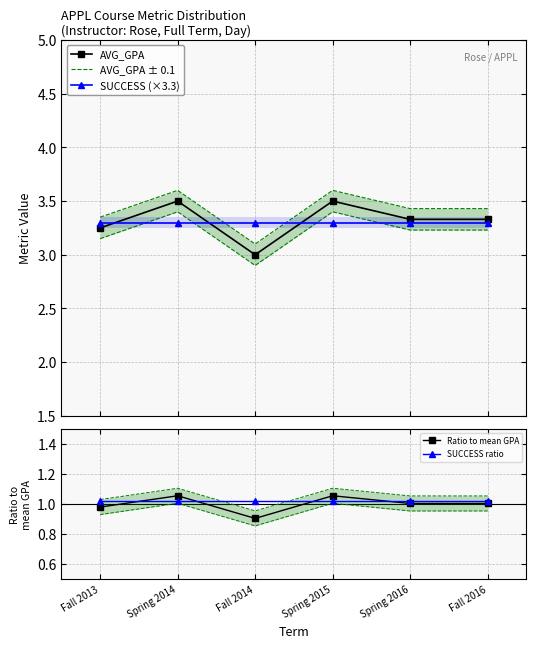

What is the average value of the AVG_GPA ± 0.1 series?

3.2